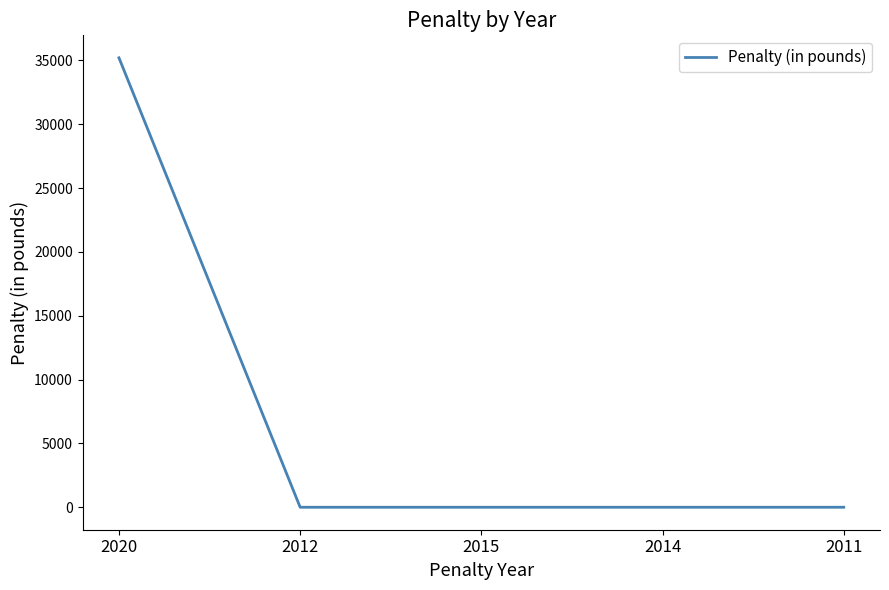

True or false: the data has more than 1 interior local peaks.

False